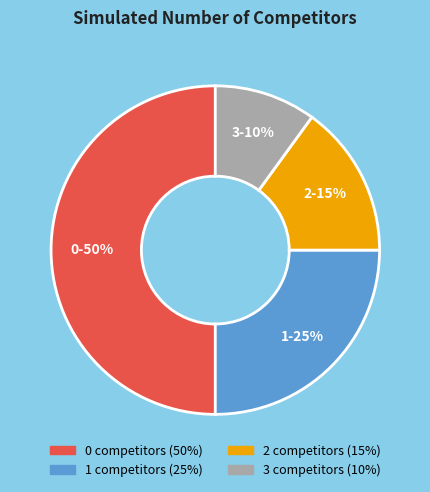

Rank the categories by value from lowest to highest.

3, 2, 1, 0